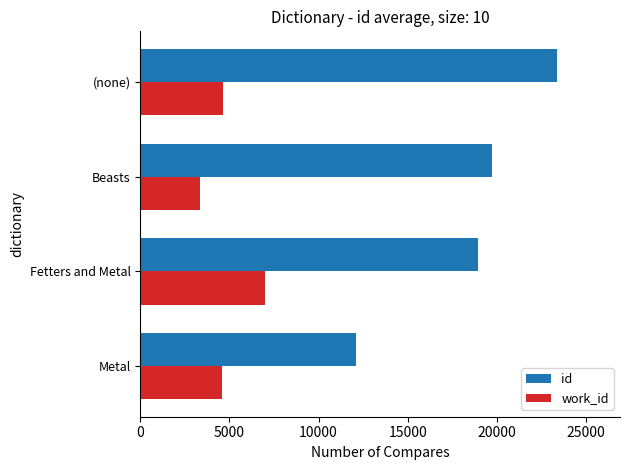

Is it true that work_id equals 4563.7 at Metal?

True